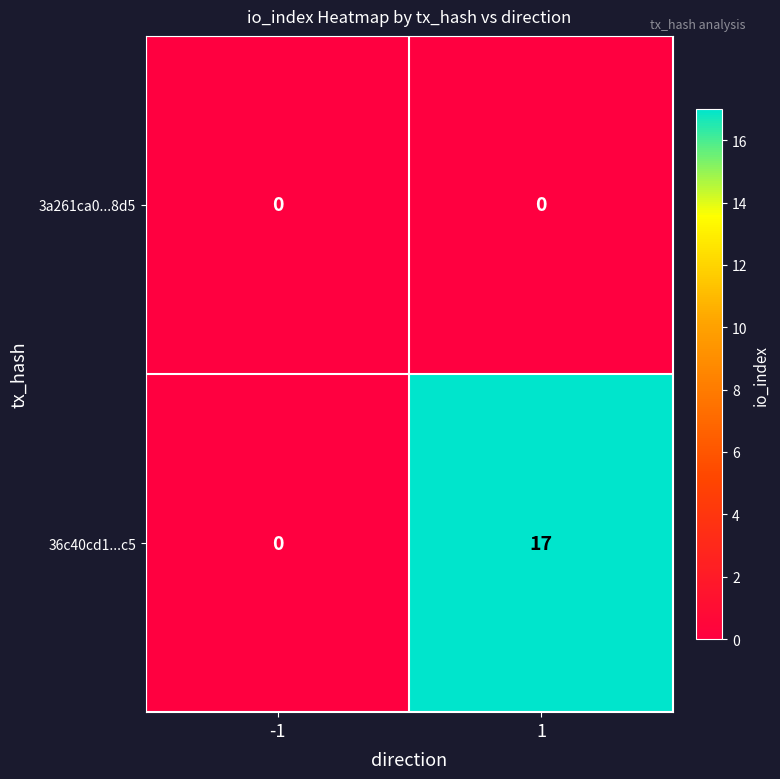

Which series changed the most between -1 and 1?

36c40cd1...c5